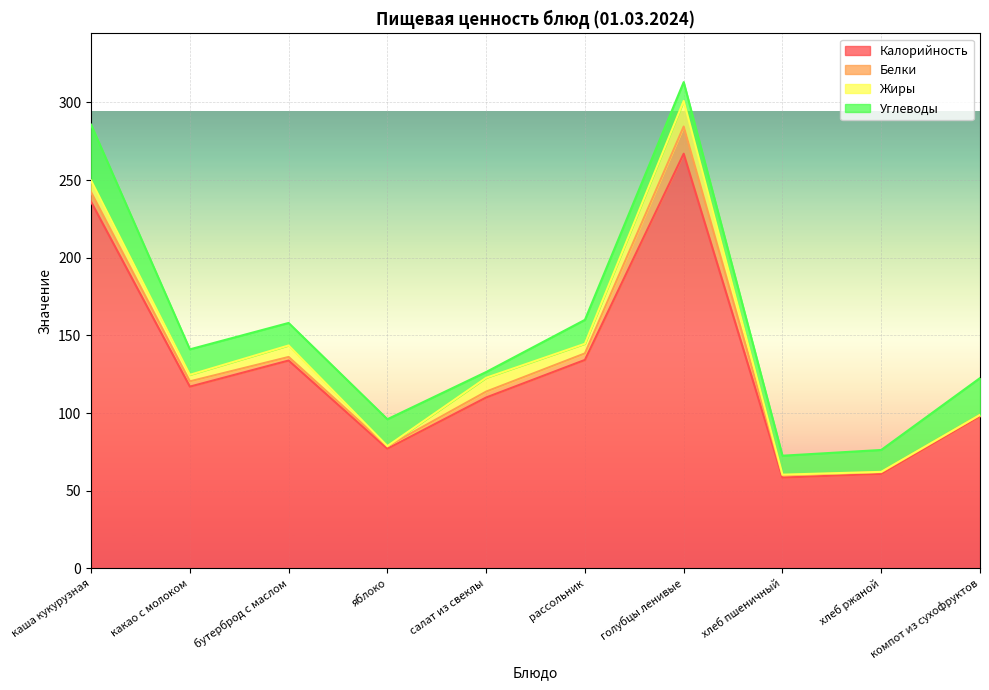

Which label corresponds to the smallest value in the chart?

компот из сухофруктов